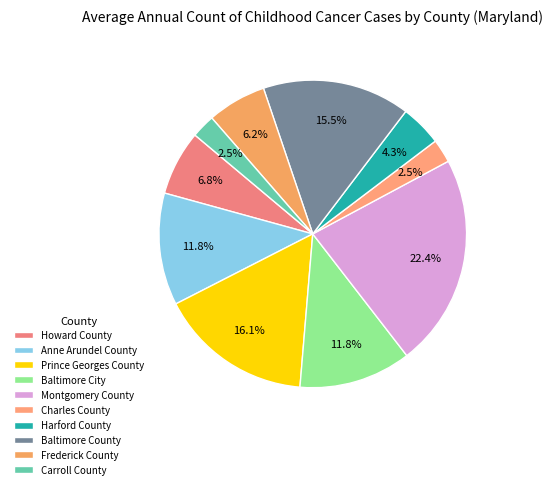

To the nearest percent, what is the average slice percentage?

10%